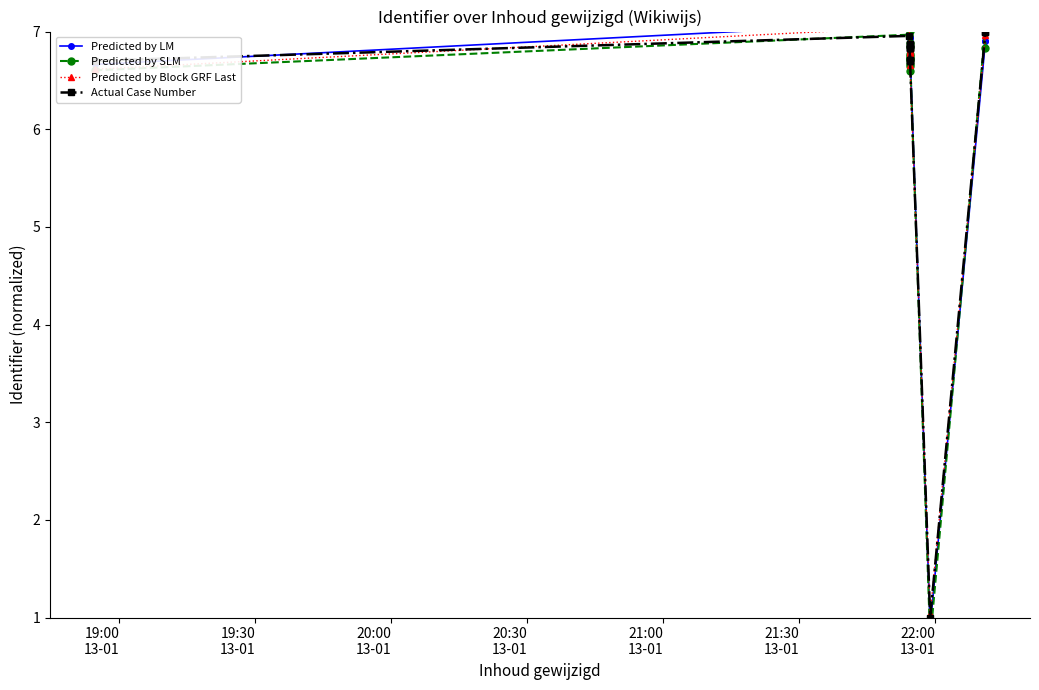

Rank the series by their maximum value, from highest to lowest.

Predicted by LM, Predicted by SLM, Predicted by Block GRF Last, Actual Case Number